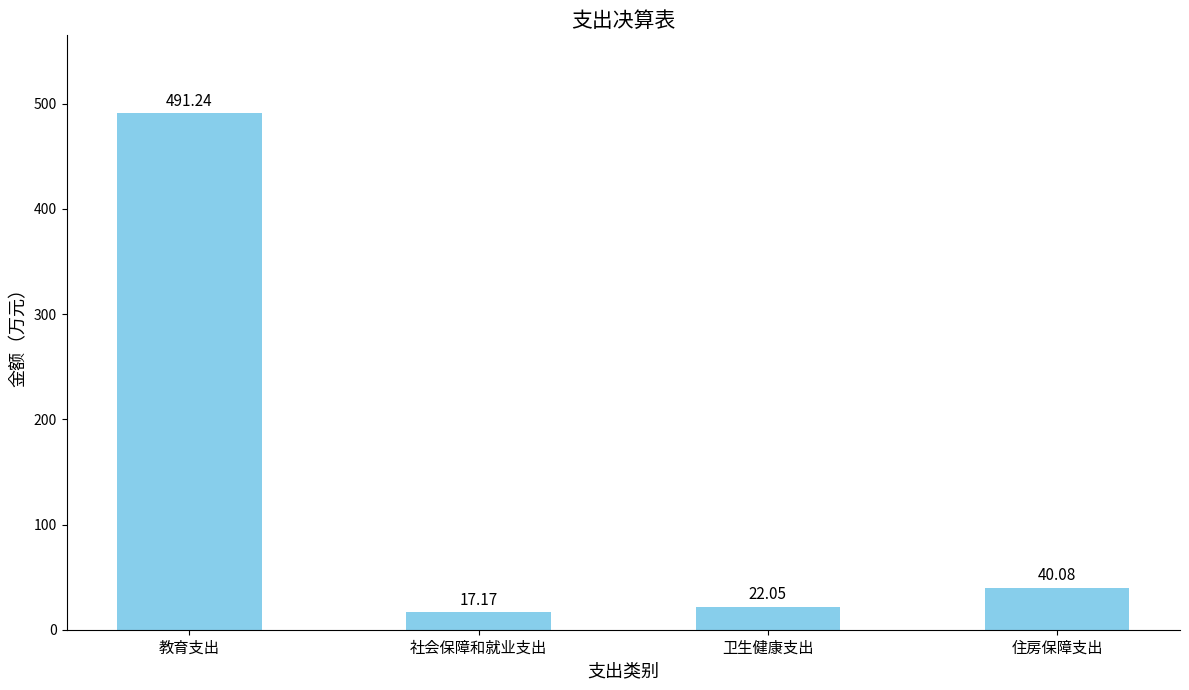

Does the chart contain stacked bars?

No